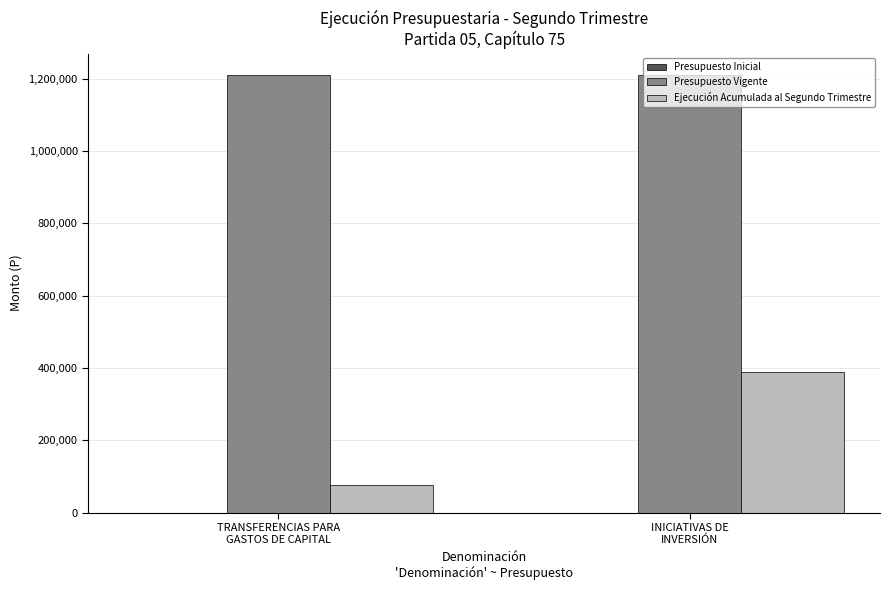

Which series has the largest total across all categories?

Presupuesto Vigente